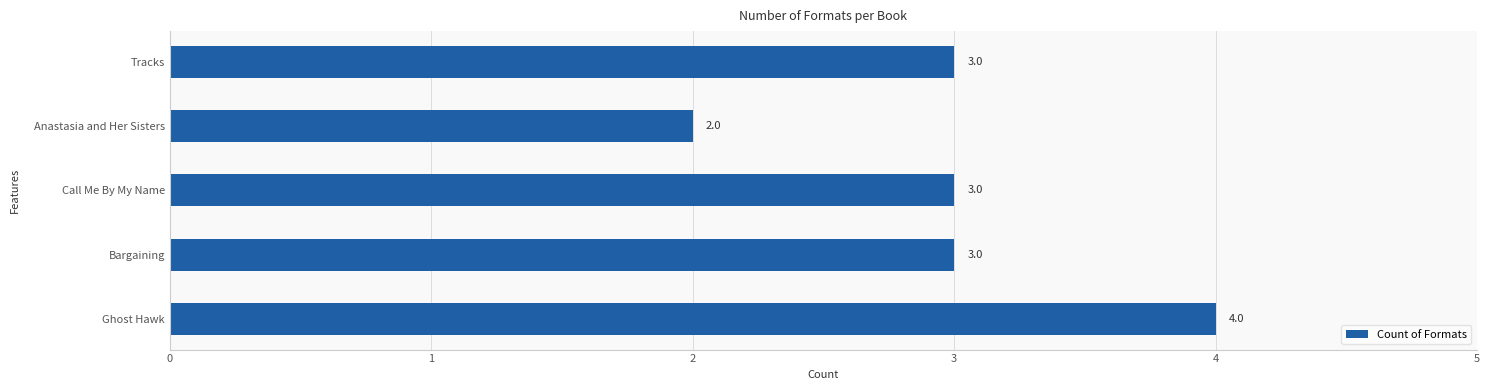

What is the average value?

3